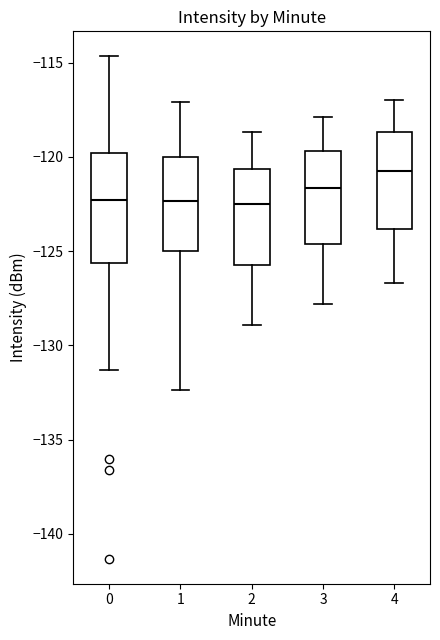

Where is the upper edge of the box at x = 0 on the y-axis? The values are not printed on the chart, so give them approximately, as read against the axis.

-120.0